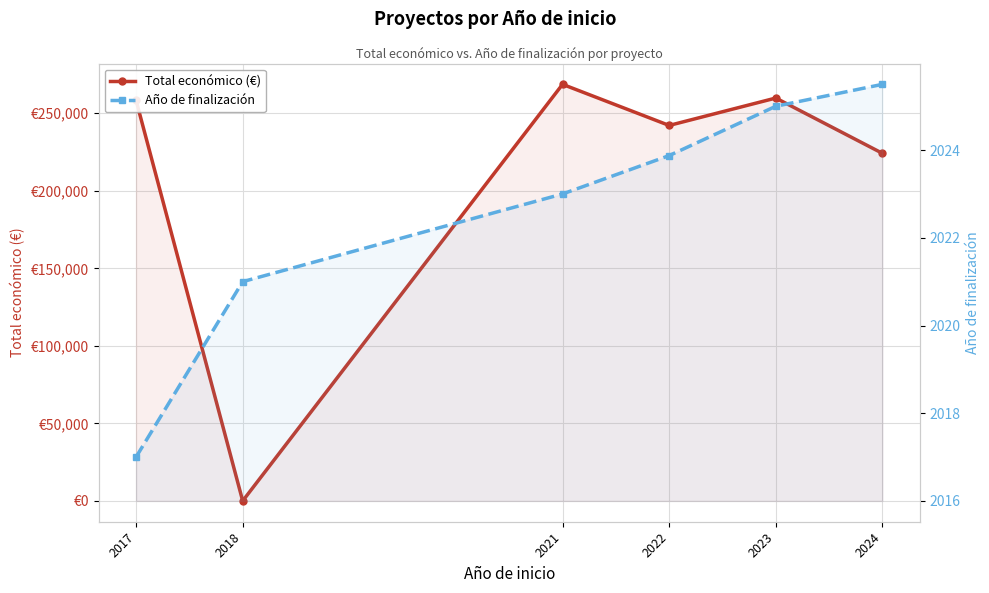

Where do Año de finalización and Total económico (€) first cross each other?

2017 and 2018